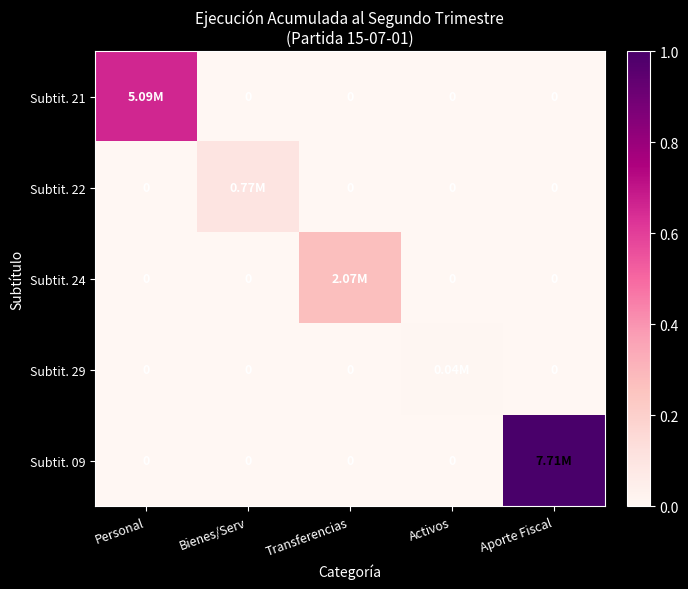

Is it true that Subtit. 24 equals 0.0 at Personal?

True